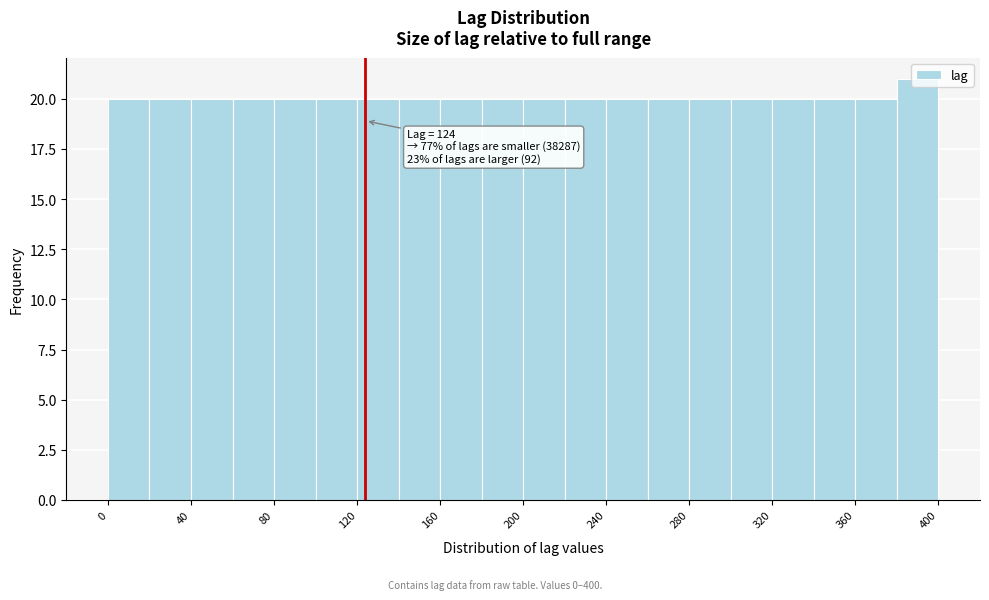

Over which range of the x-axis is the bar tallest?

380 to 400